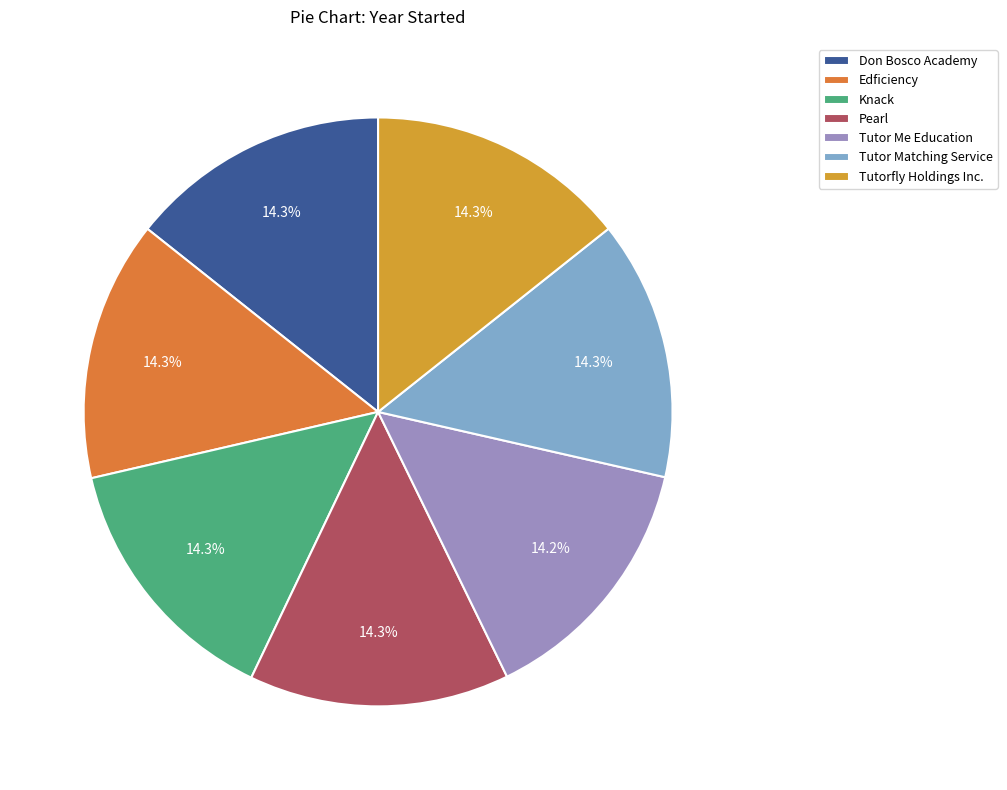

Which category has the biggest portion of the pie?

Don Bosco Academy